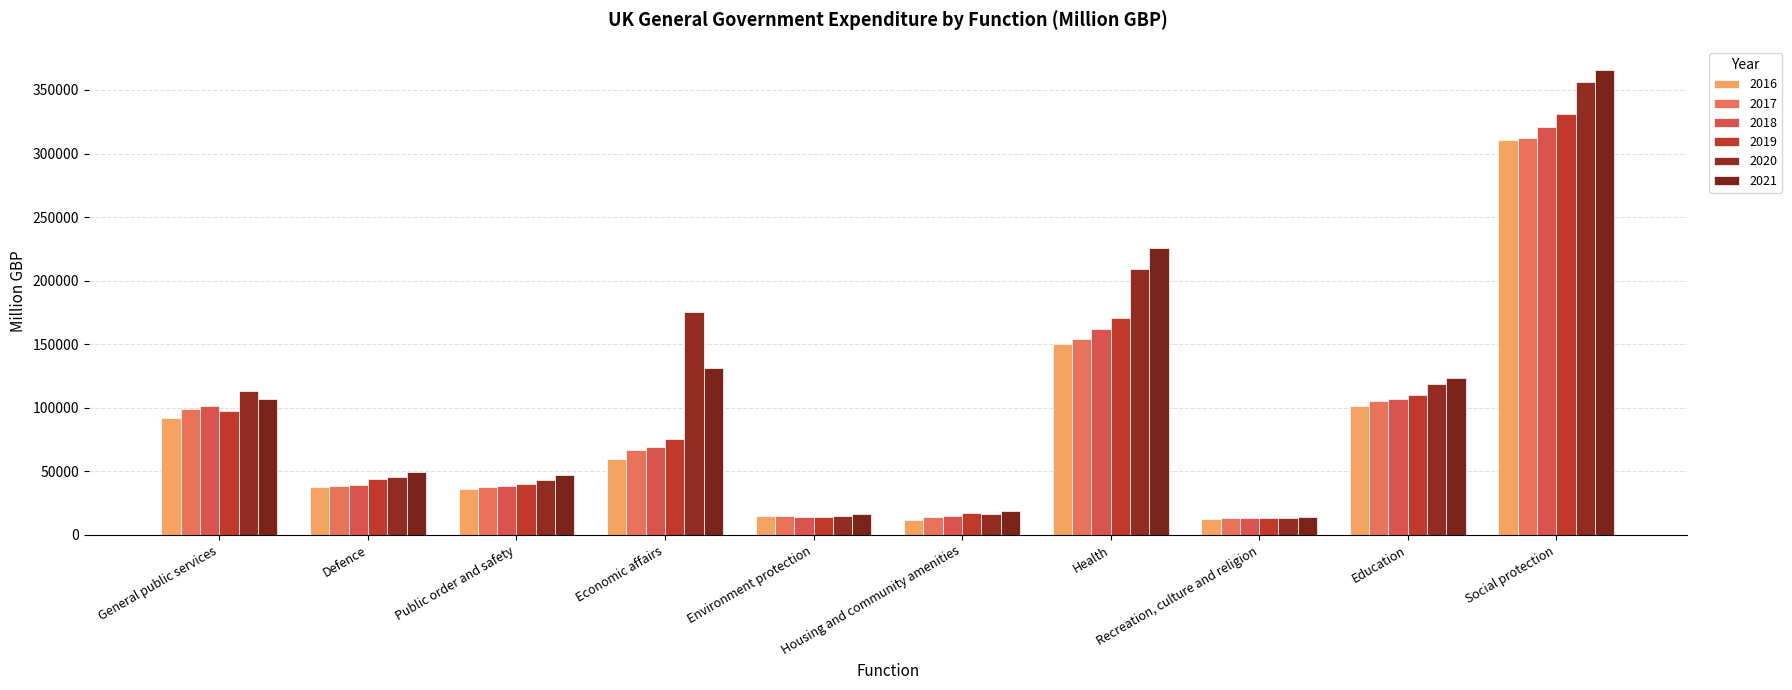

Reading left to right, transcribe all the data shown in this chart.

2016: General public services=91840	Defence=37823	Public order and safety=35974	Economic affairs=60044	Environment protection=14910	Housing and community amenities=11912	Health=150569	Recreation, culture and religion=12576	Education=101389	Social protection=310939
2017: General public services=99307	Defence=38844	Public order and safety=37641	Economic affairs=66440	Environment protection=14936	Housing and community amenities=14072	Health=154206	Recreation, culture and religion=13406	Education=105191	Social protection=312466
2018: General public services=101481	Defence=39641	Public order and safety=38751	Economic affairs=68967	Environment protection=14419	Housing and community amenities=14555	Health=161734	Recreation, culture and religion=13113	Education=106641	Social protection=321183
2019: General public services=97503	Defence=44148	Public order and safety=39894	Economic affairs=75274	Environment protection=14479	Housing and community amenities=17507	Health=170558	Recreation, culture and religion=13355	Education=109756	Social protection=330753
2020: General public services=112849	Defence=45563	Public order and safety=43226	Economic affairs=175153	Environment protection=15225	Housing and community amenities=16140	Health=209010	Recreation, culture and religion=13370	Education=118600	Social protection=356235
2021: General public services=106925	Defence=49151	Public order and safety=47268	Economic affairs=131569	Environment protection=16572	Housing and community amenities=18939	Health=225327	Recreation, culture and religion=14052	Education=123438	Social protection=365698